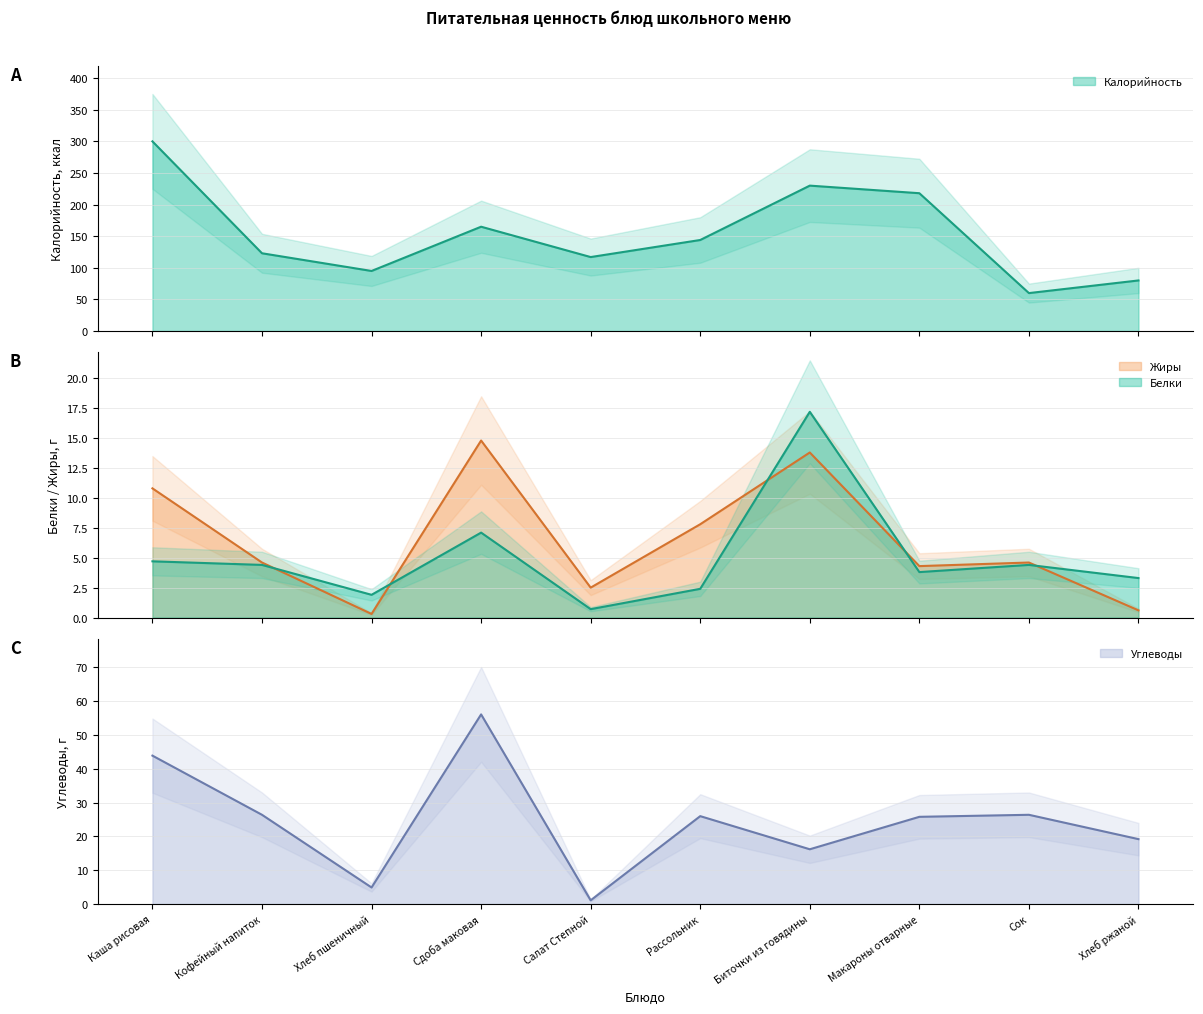

The Углеводы series shows 16.2 at Биточки из говядины. True or false?

True